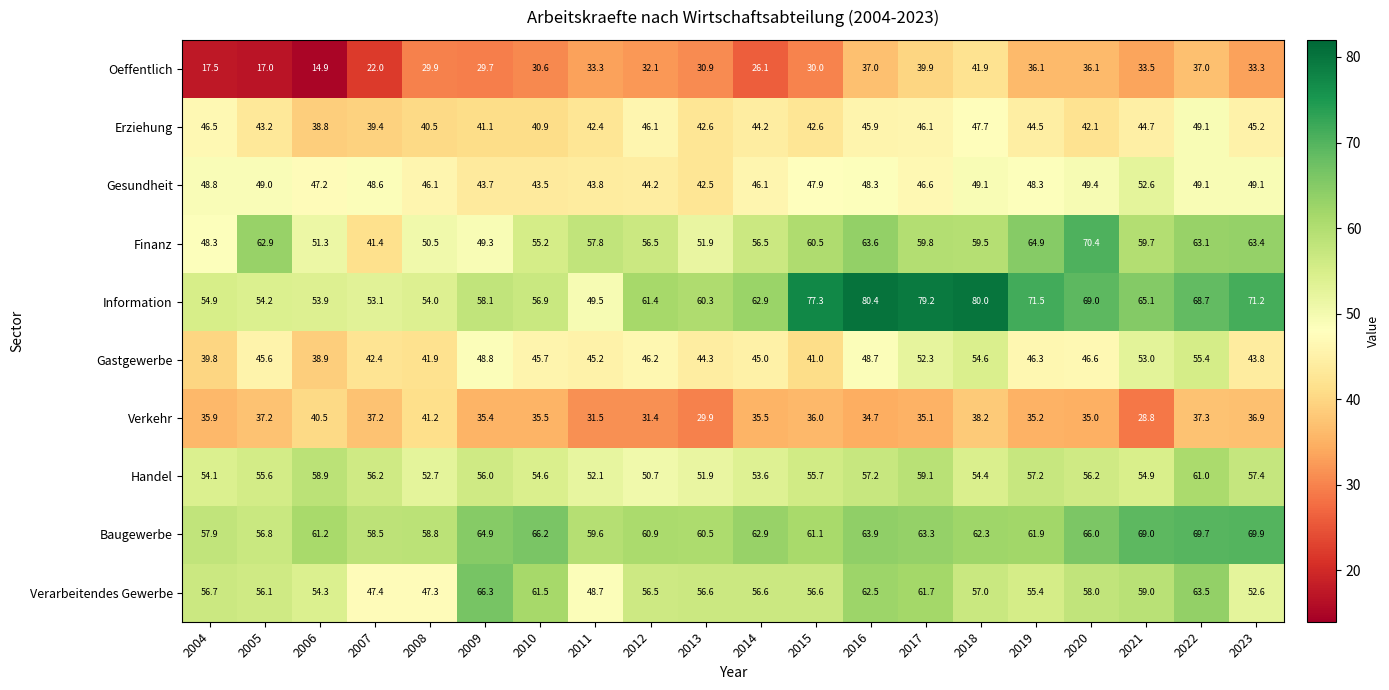

At which label does Information first exceed 62?

2014